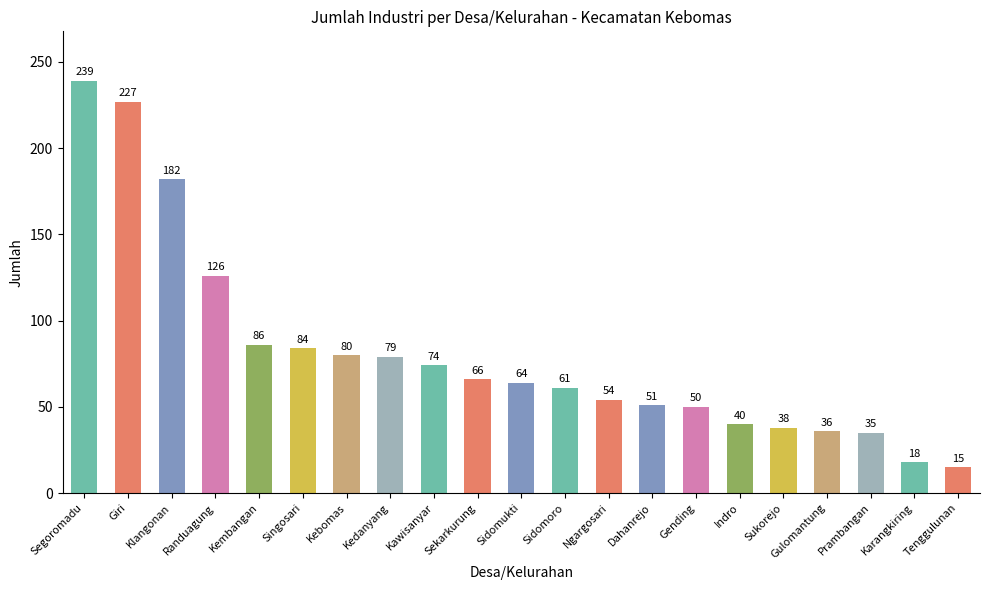

Which has a higher value, Dahanrejo or Gulomantung?

Dahanrejo